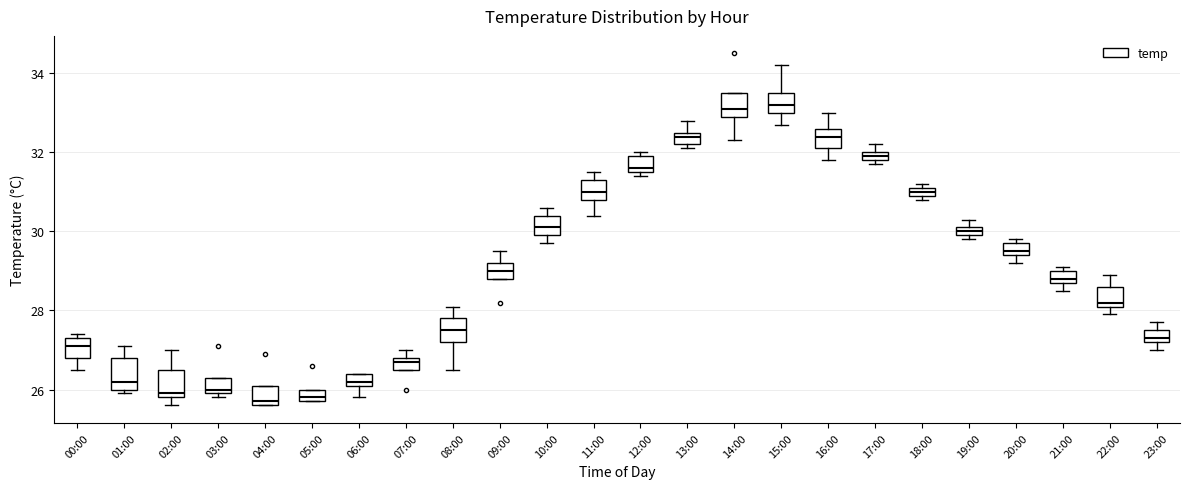

Where does the upper whisker of the box for 01:00 end on the y-axis? The values are not printed on the chart, so give them approximately, as read against the axis.

27.2